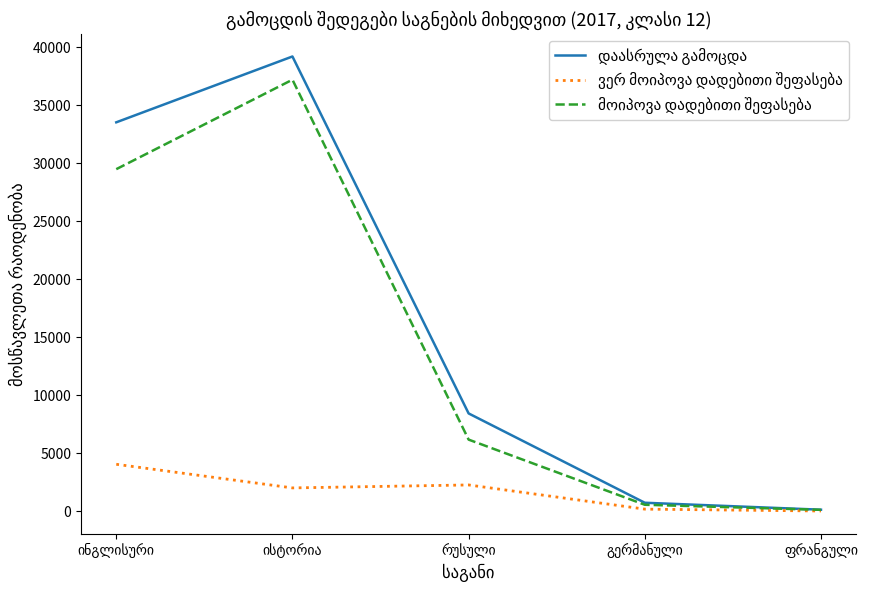

Where is მოიპოვა დადებითი შეფასება nearest to the value 18664?

ინგლისური